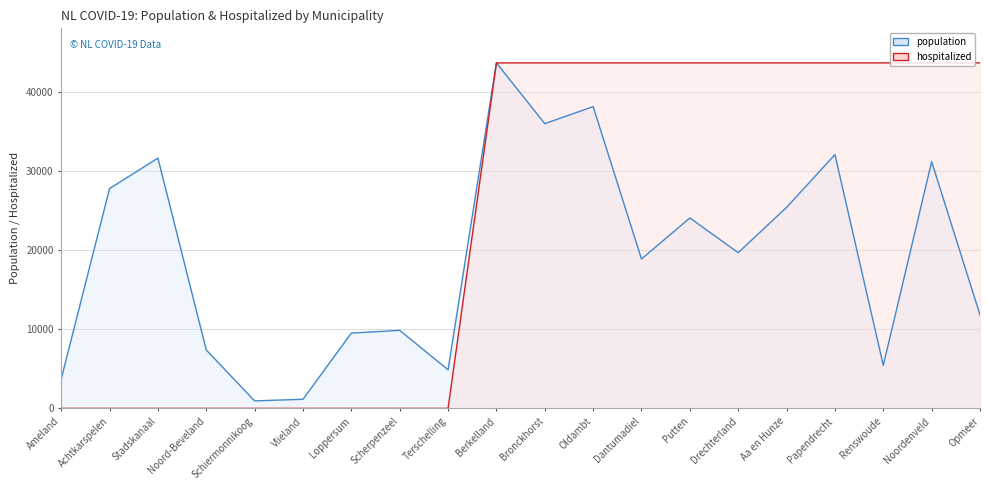

Reading left to right, list all the values displayed in this chart.

population: Ameland=3718	Achtkarspelen=27836	Stadskanaal=31688	Noord-Beveland=7395	Schiermonnikoog=947	Vlieland=1152	Loppersum=9533	Scherpenzeel=9880	Terschelling=4889	Berkelland=43748	Bronckhorst=36052	Oldambt=38213	Dantumadiel=18916	Putten=24113	Drechterland=19717	Aa en Hunze=25453	Papendrecht=32133	Renswoude=5448	Noordenveld=31242	Opmeer=11837
hospitalized: Ameland=0	Achtkarspelen=0	Stadskanaal=0	Noord-Beveland=0	Schiermonnikoog=0	Vlieland=0	Loppersum=0	Scherpenzeel=0	Terschelling=0	Berkelland=43748	Bronckhorst=43748	Oldambt=43748	Dantumadiel=43748	Putten=43748	Drechterland=43748	Aa en Hunze=43748	Papendrecht=43748	Renswoude=43748	Noordenveld=43748	Opmeer=43748